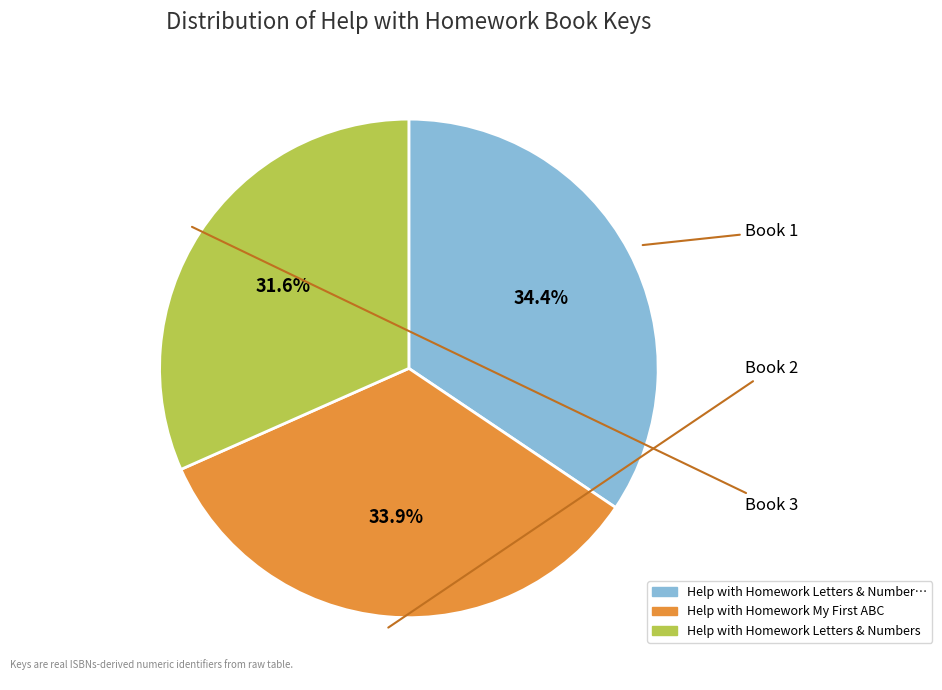

Combined, do Book 1 and Book 2 account for over 50%?

Yes